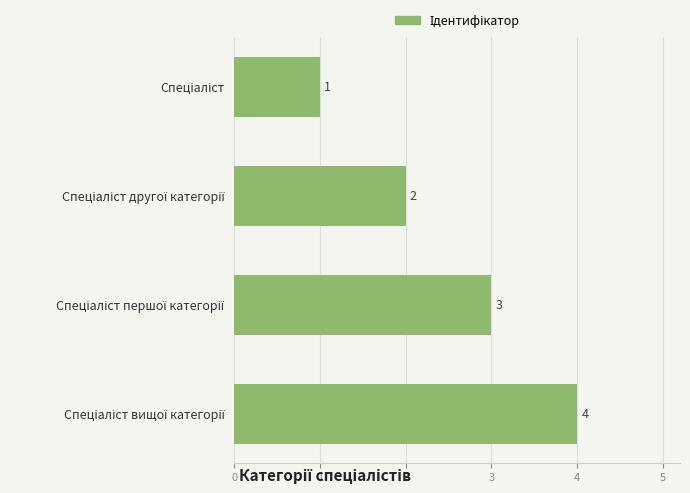

How many values are between 2 and 4?

3